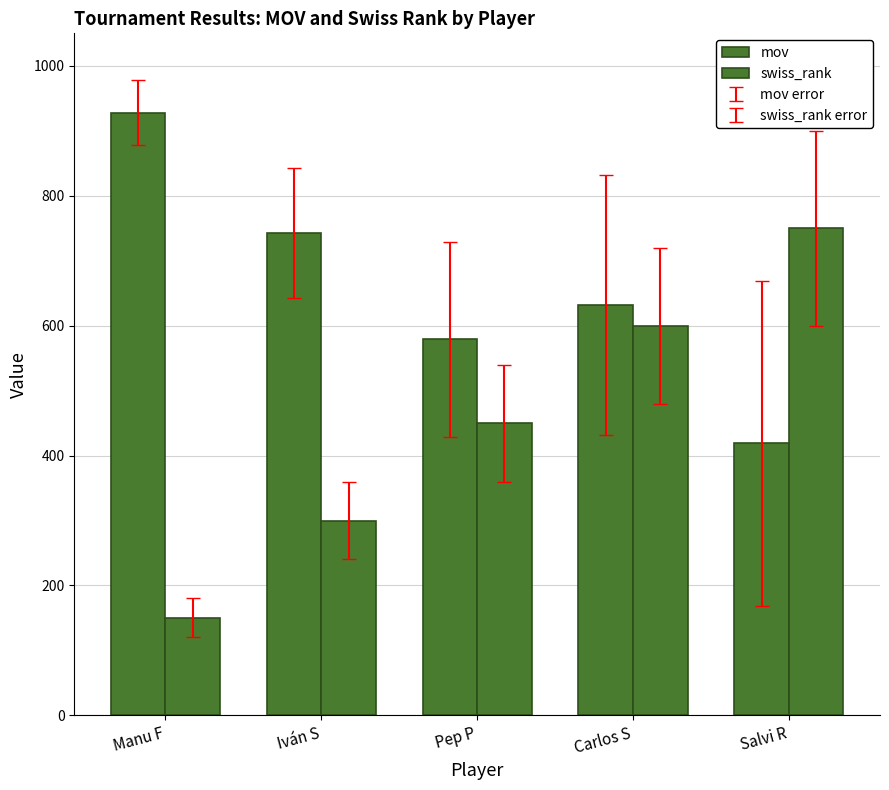

List the series in order of their peak value, highest first.

mov, swiss_rank